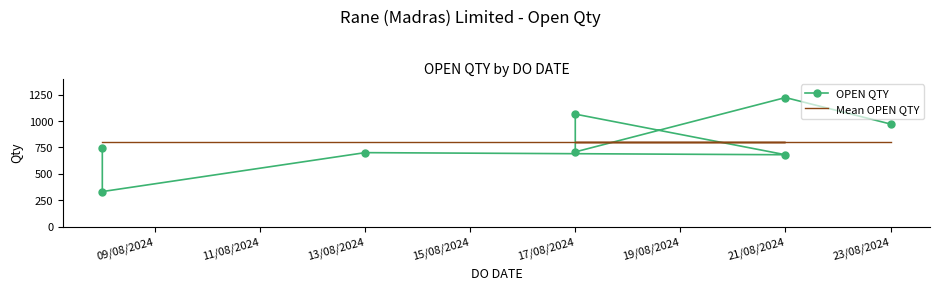

At which label does OPEN QTY reach its peak?

21/08/2024